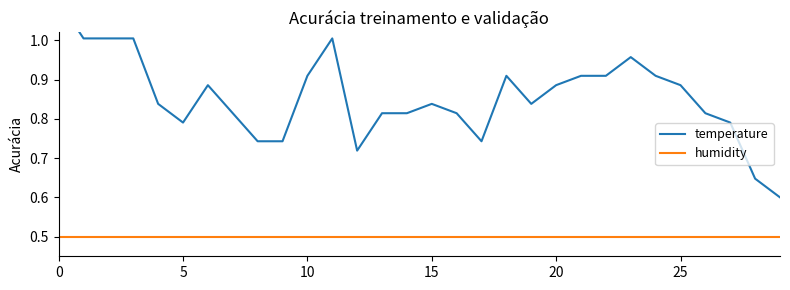

True or false: humidity and temperature intersect in this chart.

False